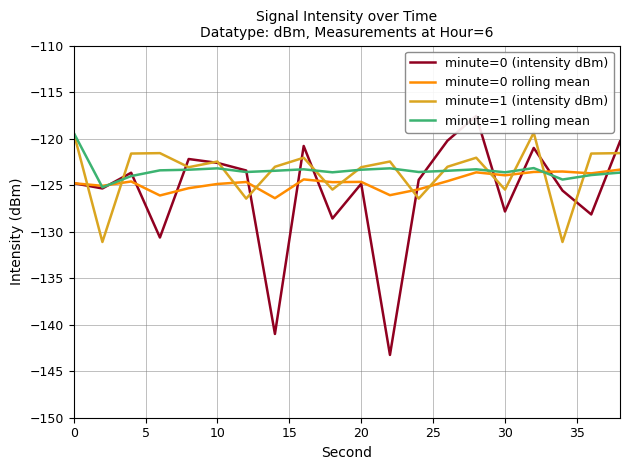

Does the chart have visible grid lines?

Yes